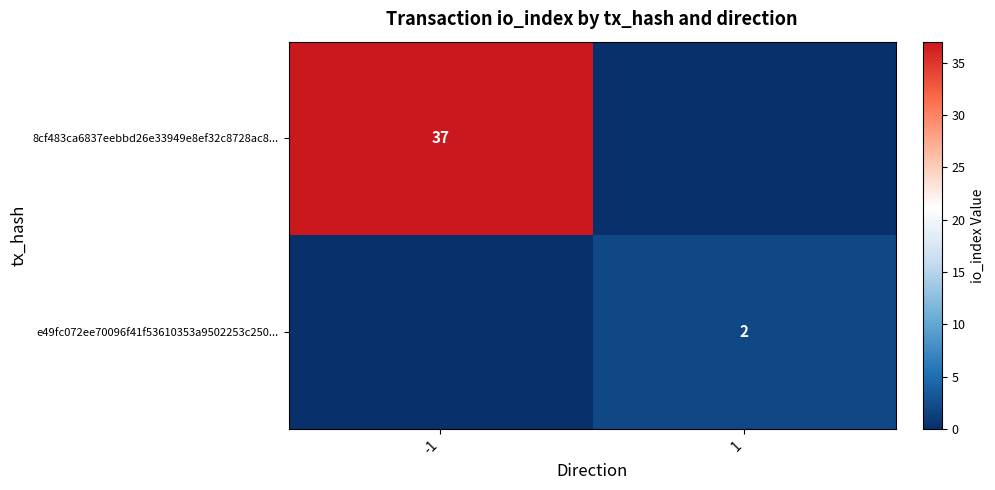

The e49fc072ee70096f41f53610353a9502253c250... series shows 3 at 1. True or false?

False